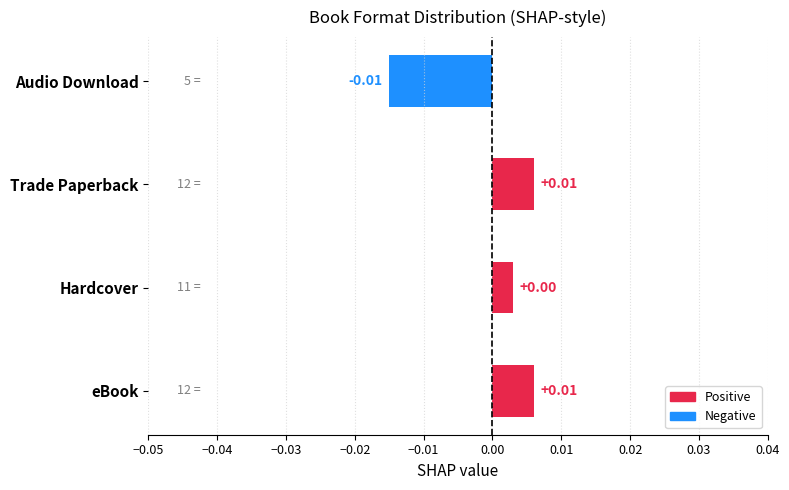

How many bars are there in total?

4